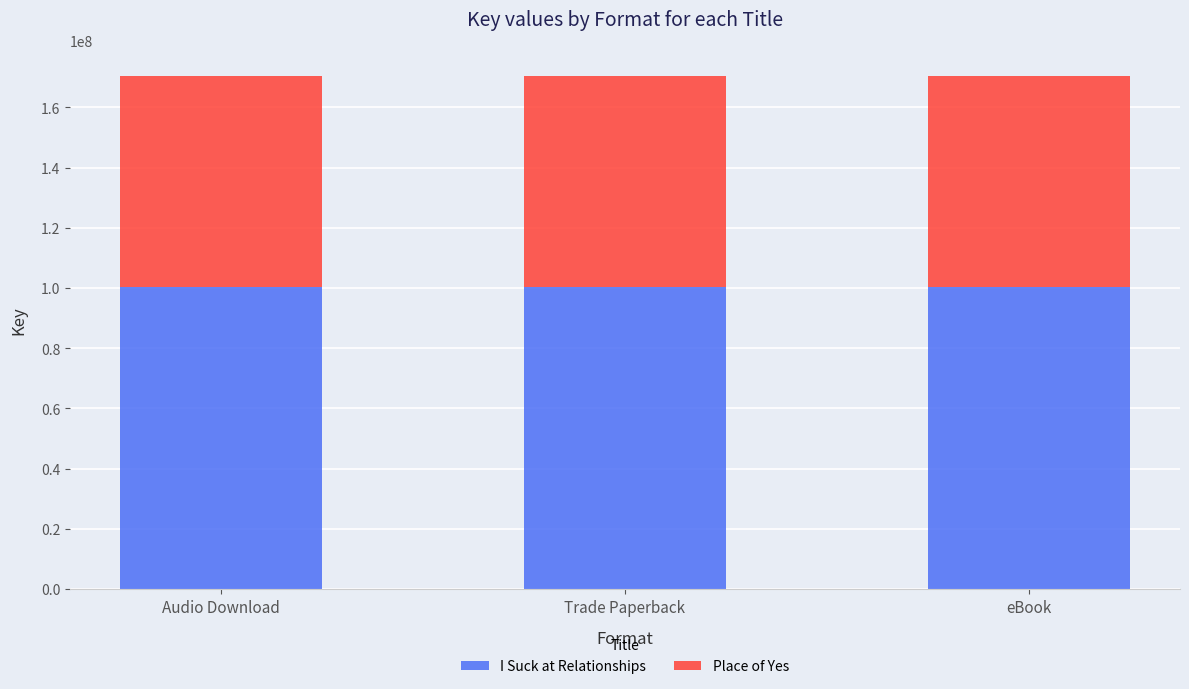

Read the I Suck at Relationships value at eBook.

100275478